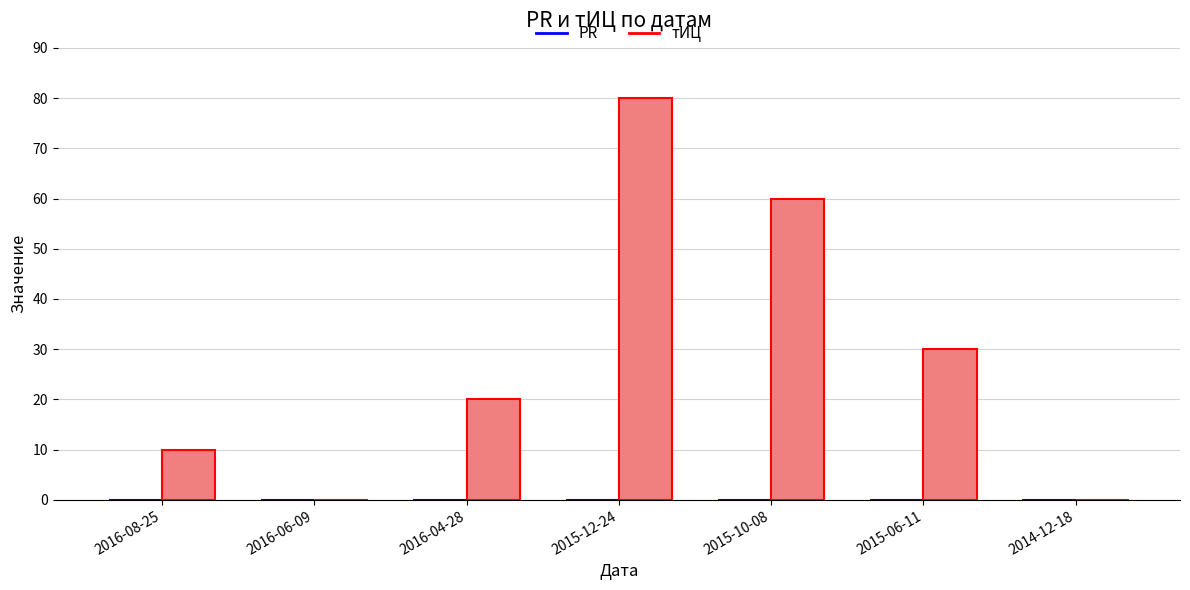

The value at 2014-12-18 is 0. True or false?

True